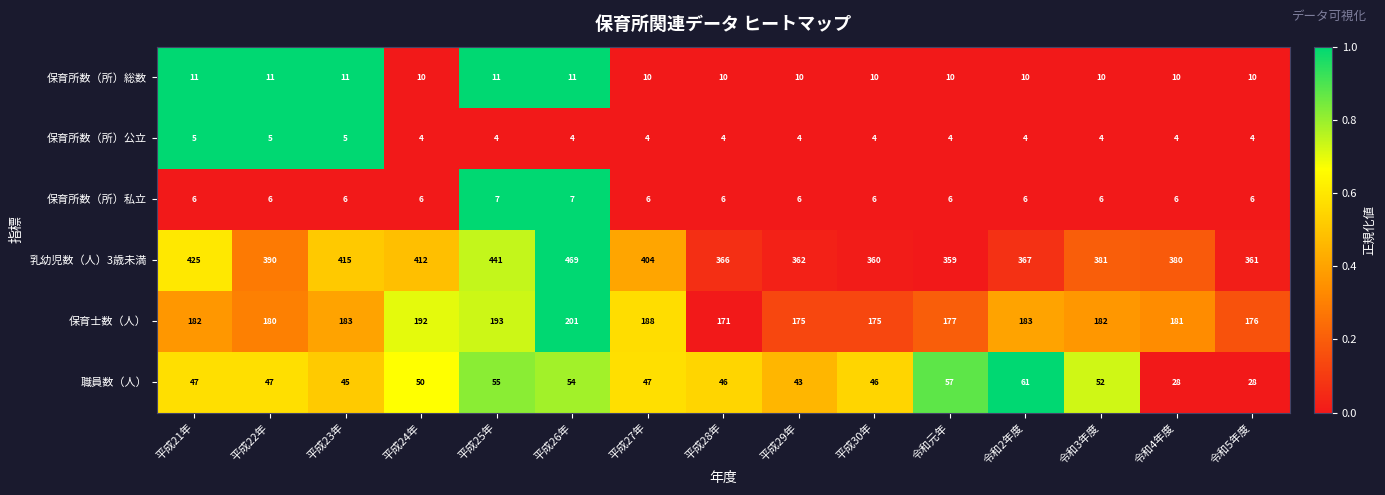

What is the average value of the 保育士数（人） series?

183